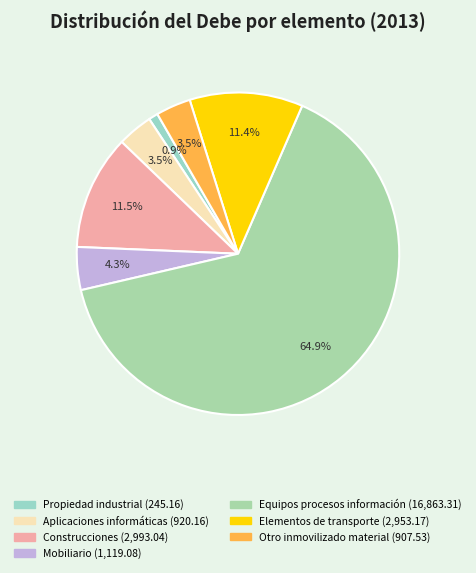

How many segments does this pie chart have?

7